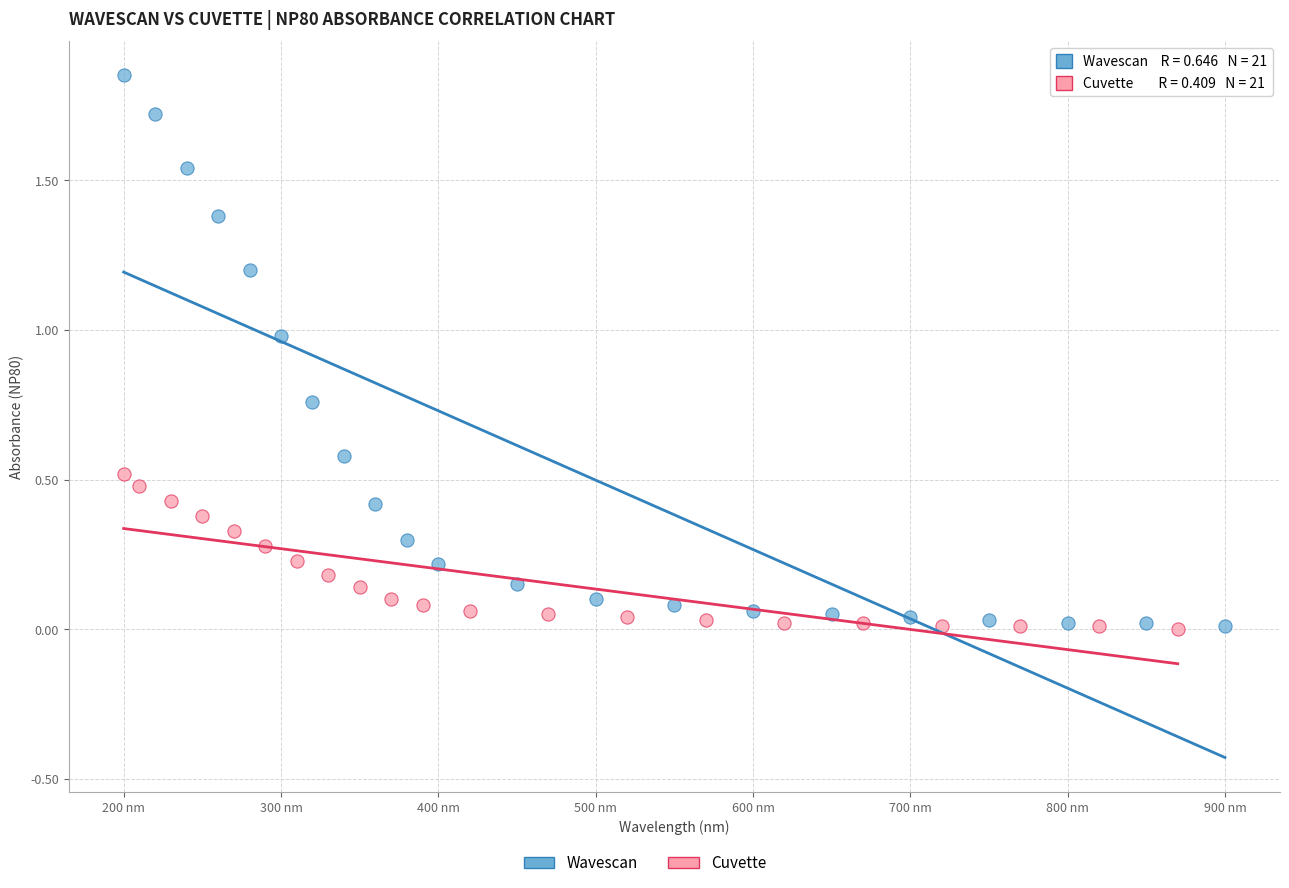

Which series has the widest spread of Y values?

Wavescan